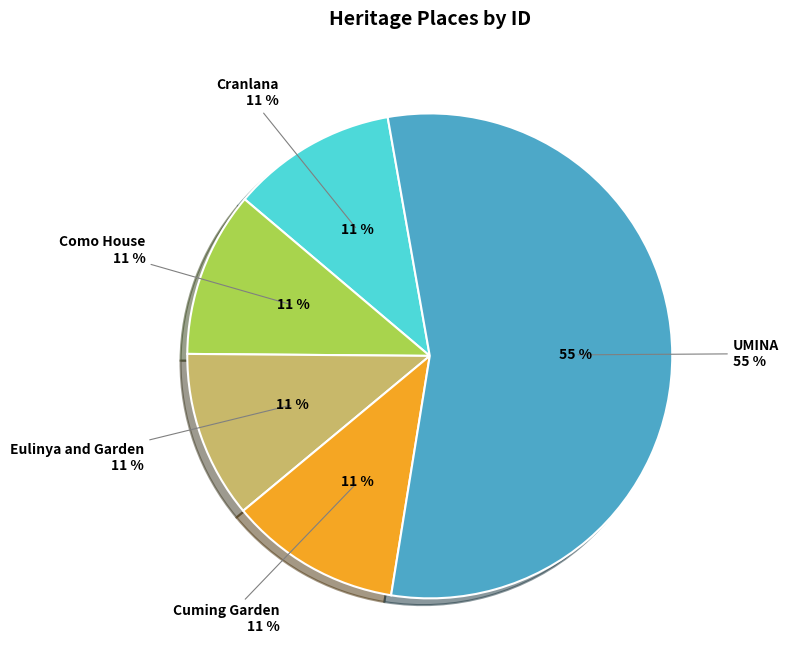

Between UMINA and Cranlana, which is larger?

UMINA